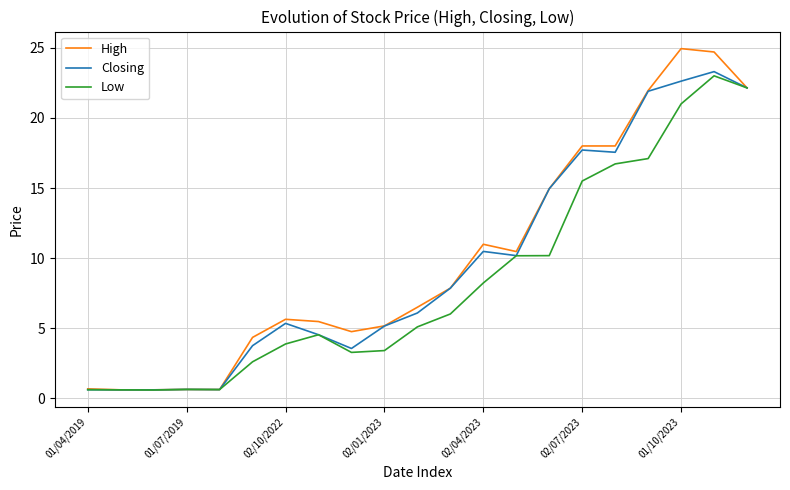

Which series has the largest range (max minus min)?

High